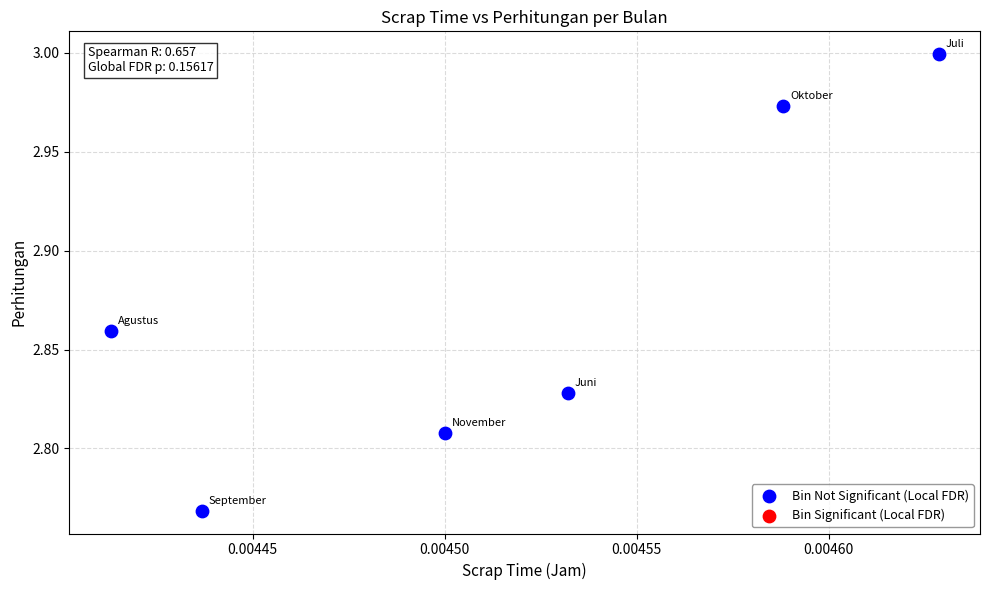

How many points are shown in the scatter plot?

6